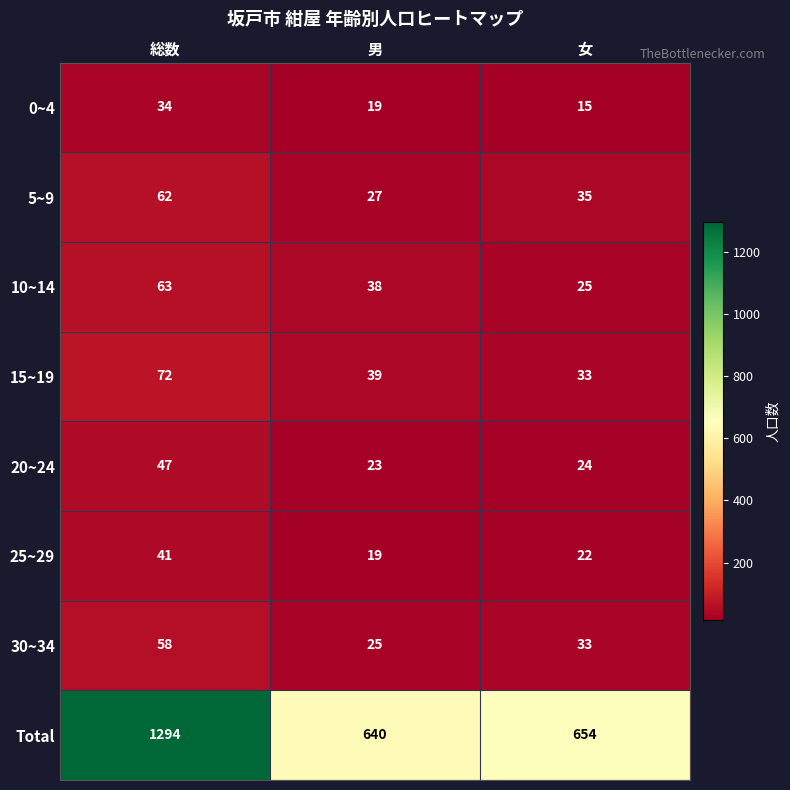

What is the total value across all series at 男?

830